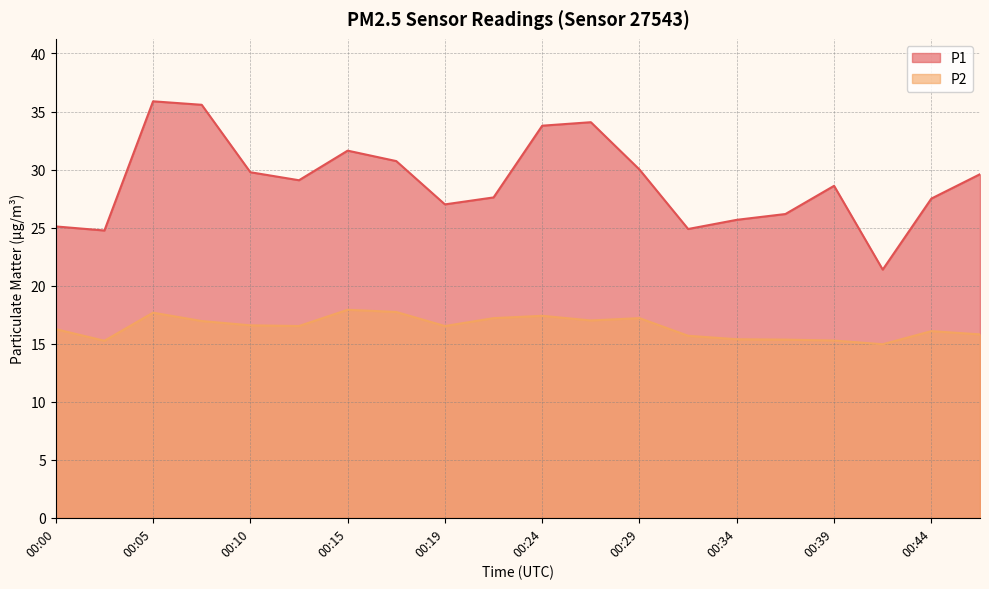

List the series in order of their peak value, lowest first.

P2, P1